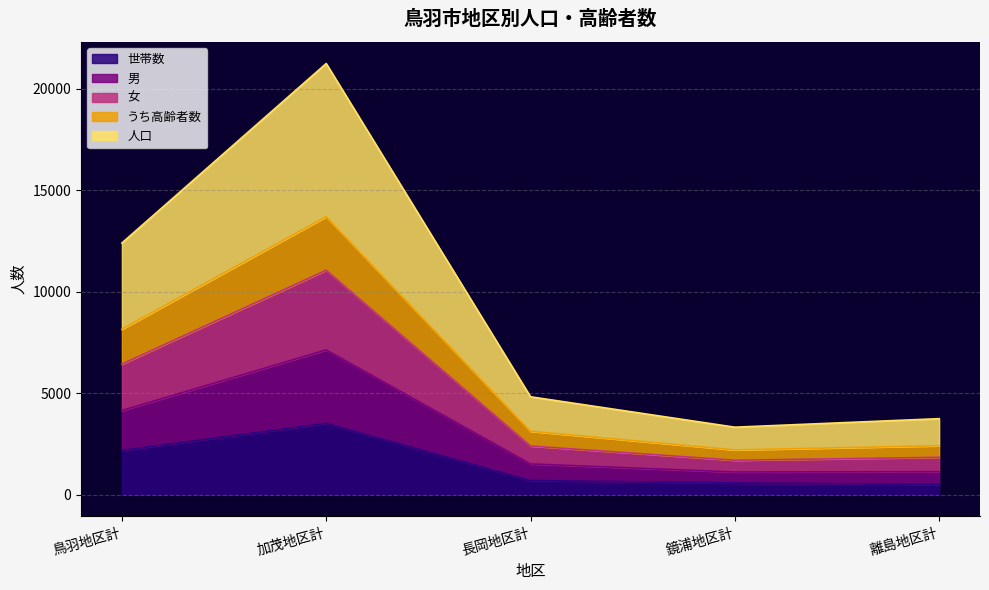

What is the label of the 2nd point from the right?

鏡浦地区計